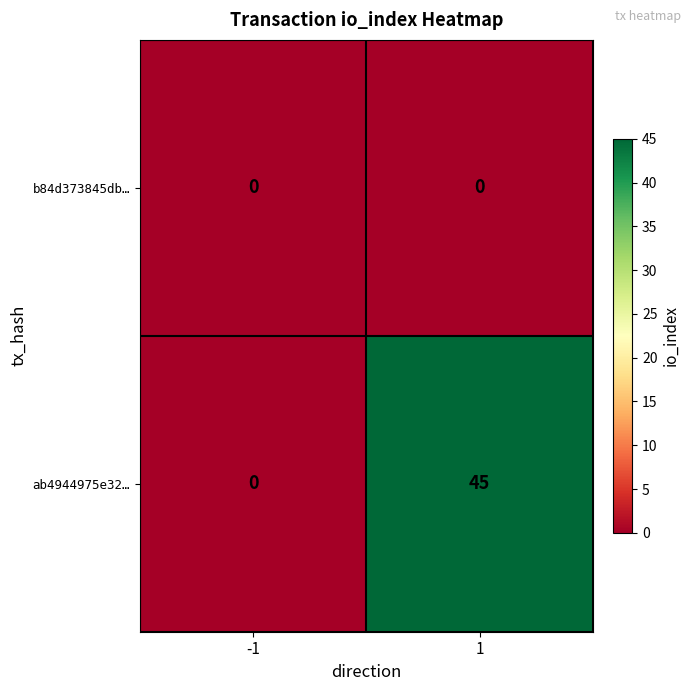

How many data points in ab4944975e32… are less than 45?

1